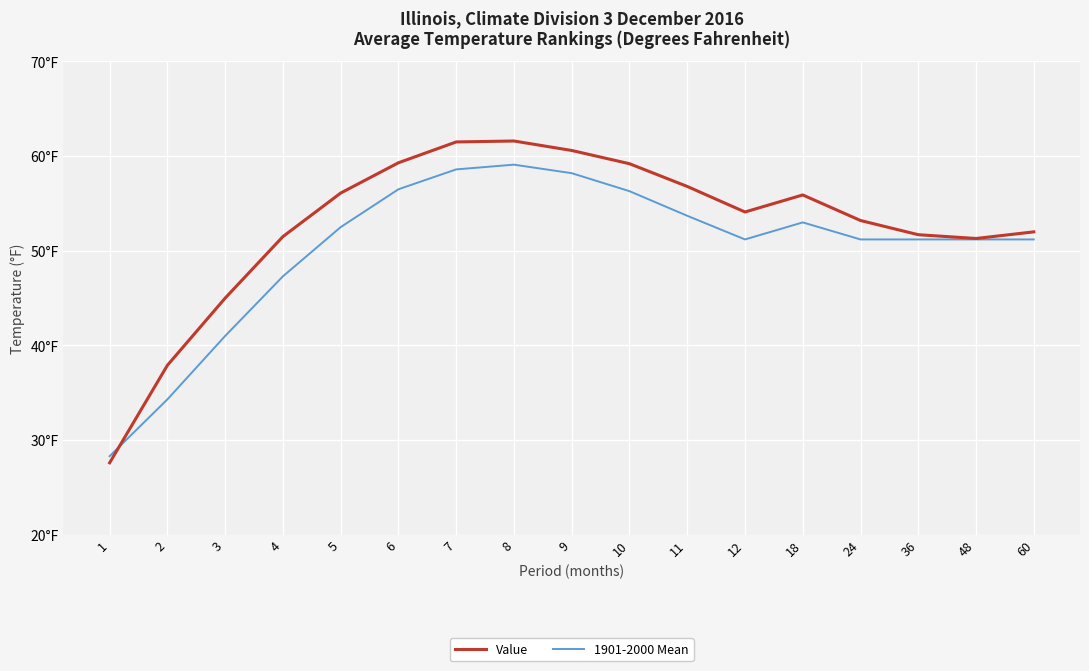

How many interior local peaks does the Value series have?

2